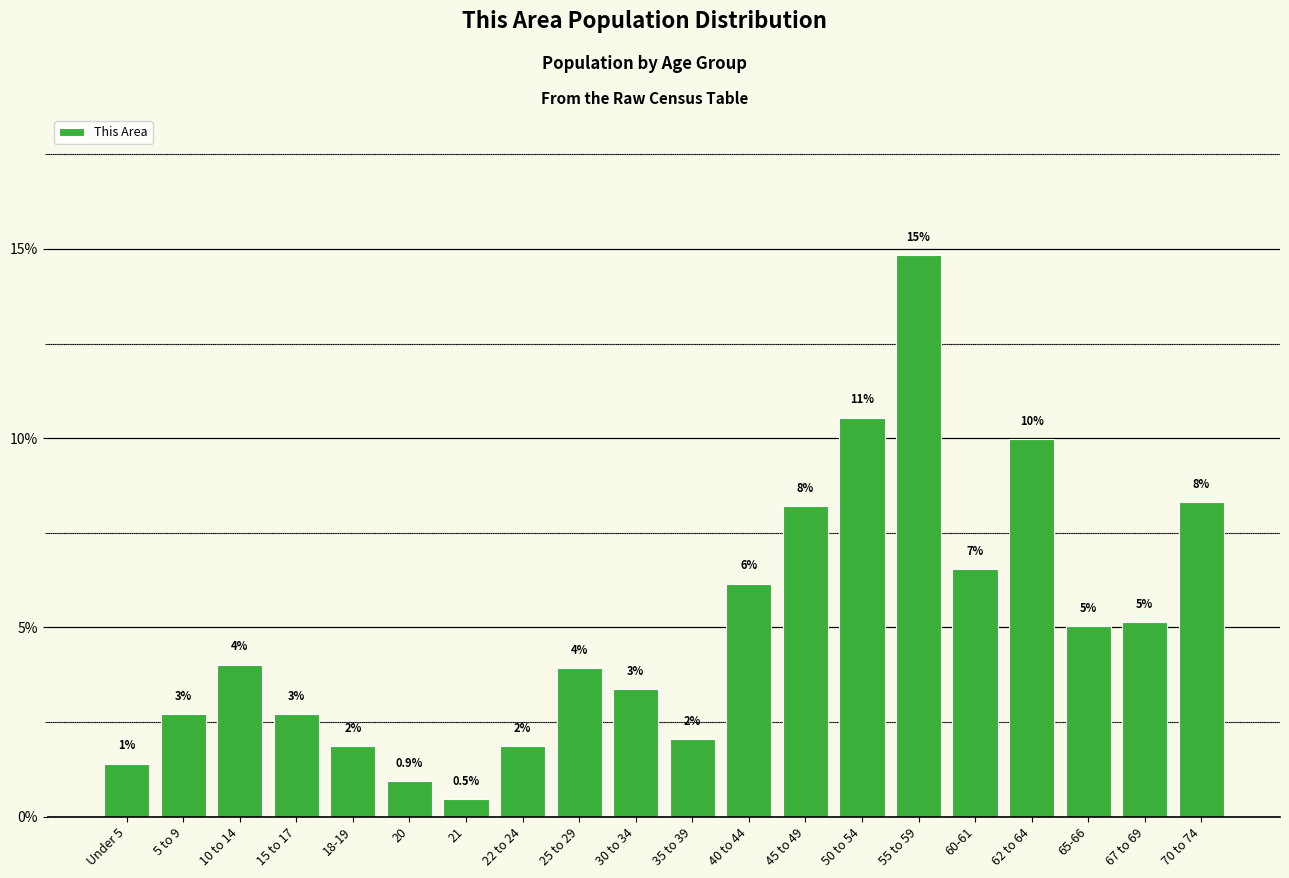

Is it true that the value at 45 to 49 is 13.1?

False